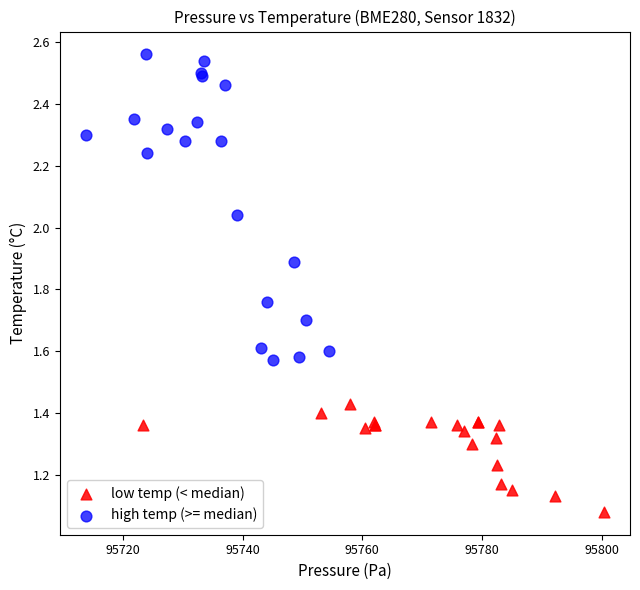

Which series has the largest Y range (max minus min)?

high temp (>= median)